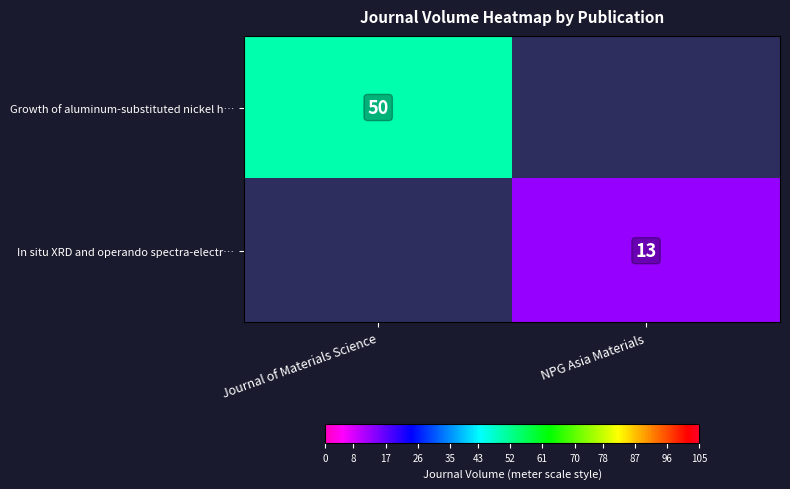

The value of In situ XRD and operando spectra-electr… at NPG Asia Materials is 8. True or false?

False